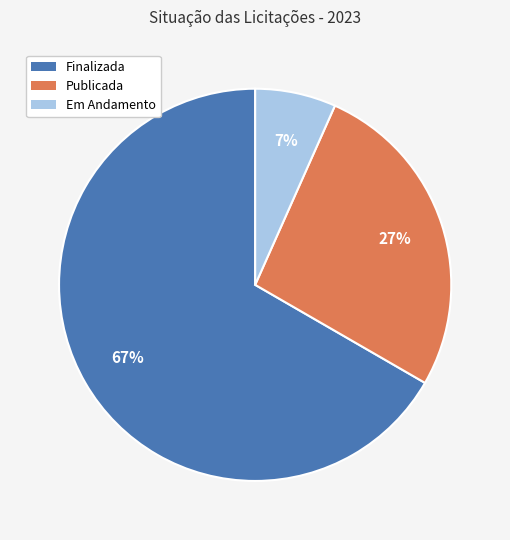

Do Publicada and Em Andamento together represent more than half of the pie?

No